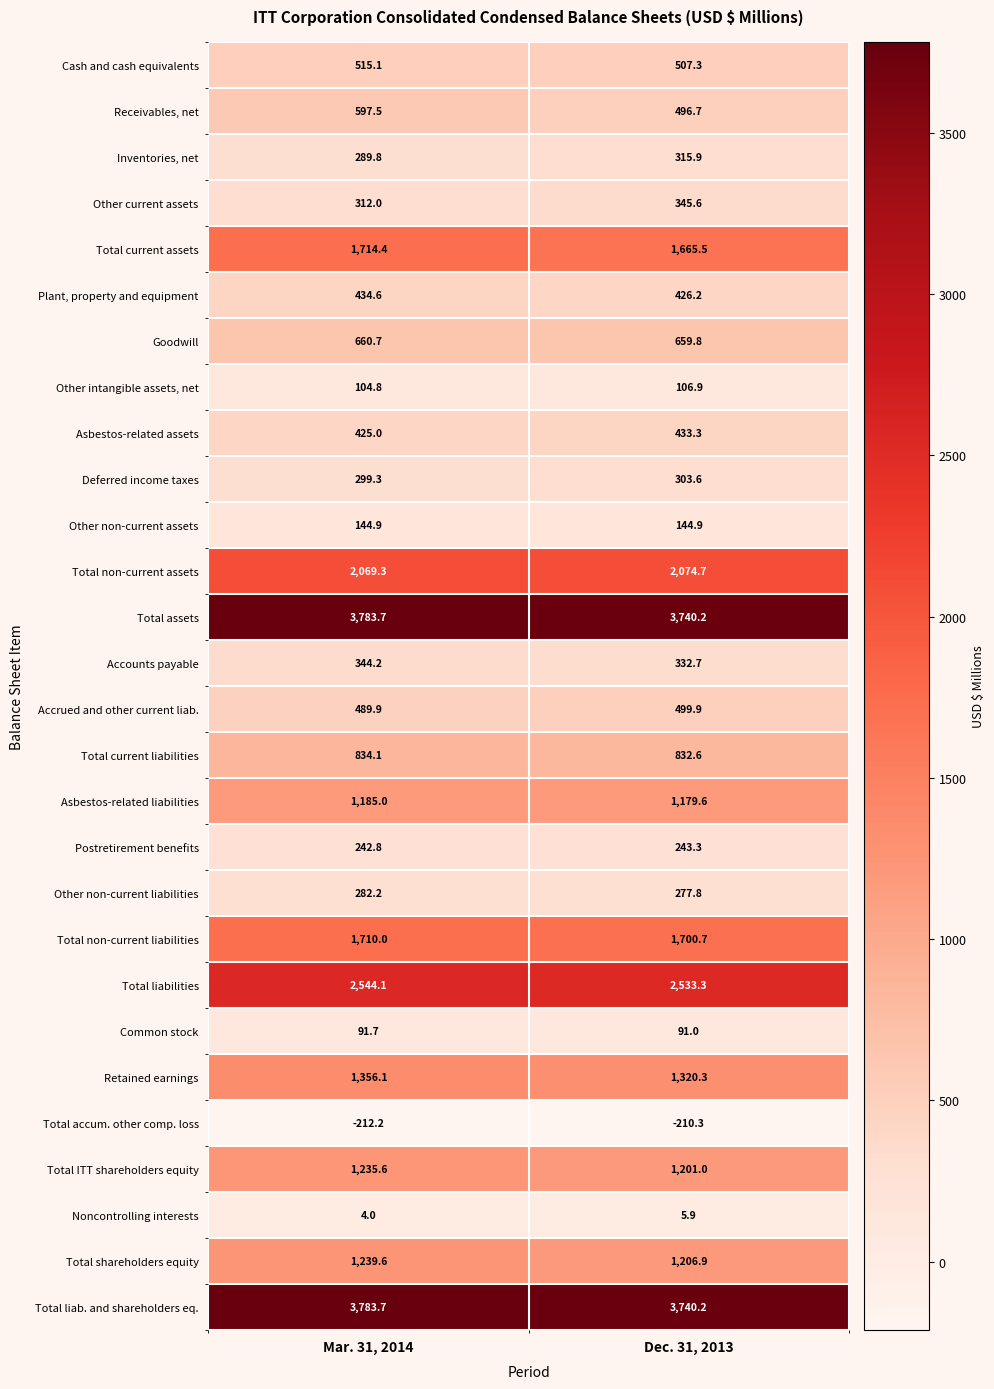

The value of Deferred income taxes at Mar. 31, 2014 is 299.3. True or false?

True